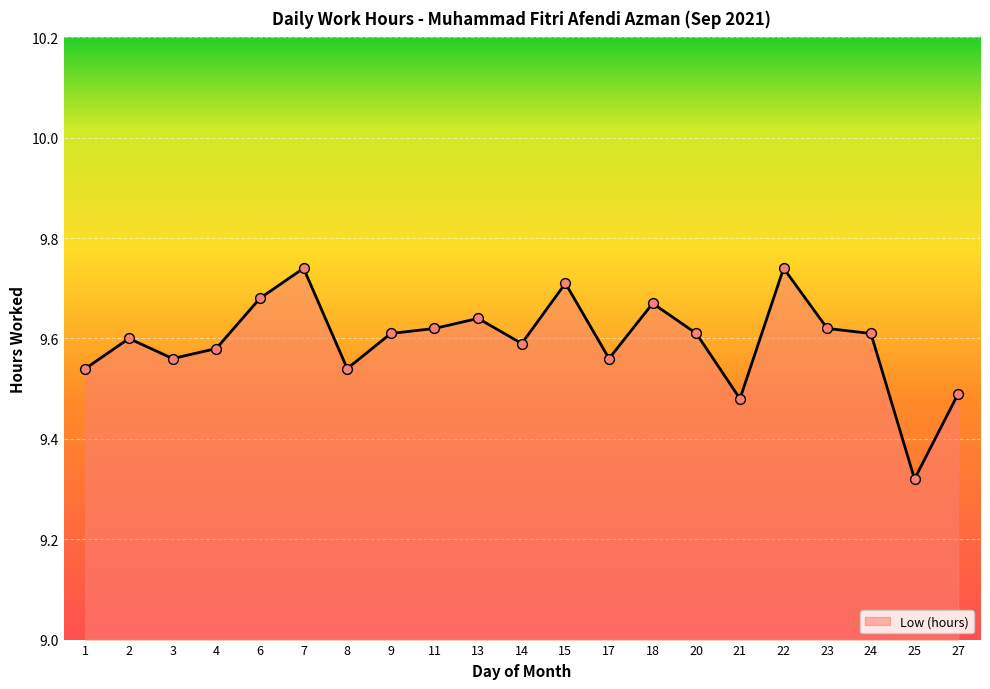

Approximately how many times larger is the value at 13 compared to 20?

1.0